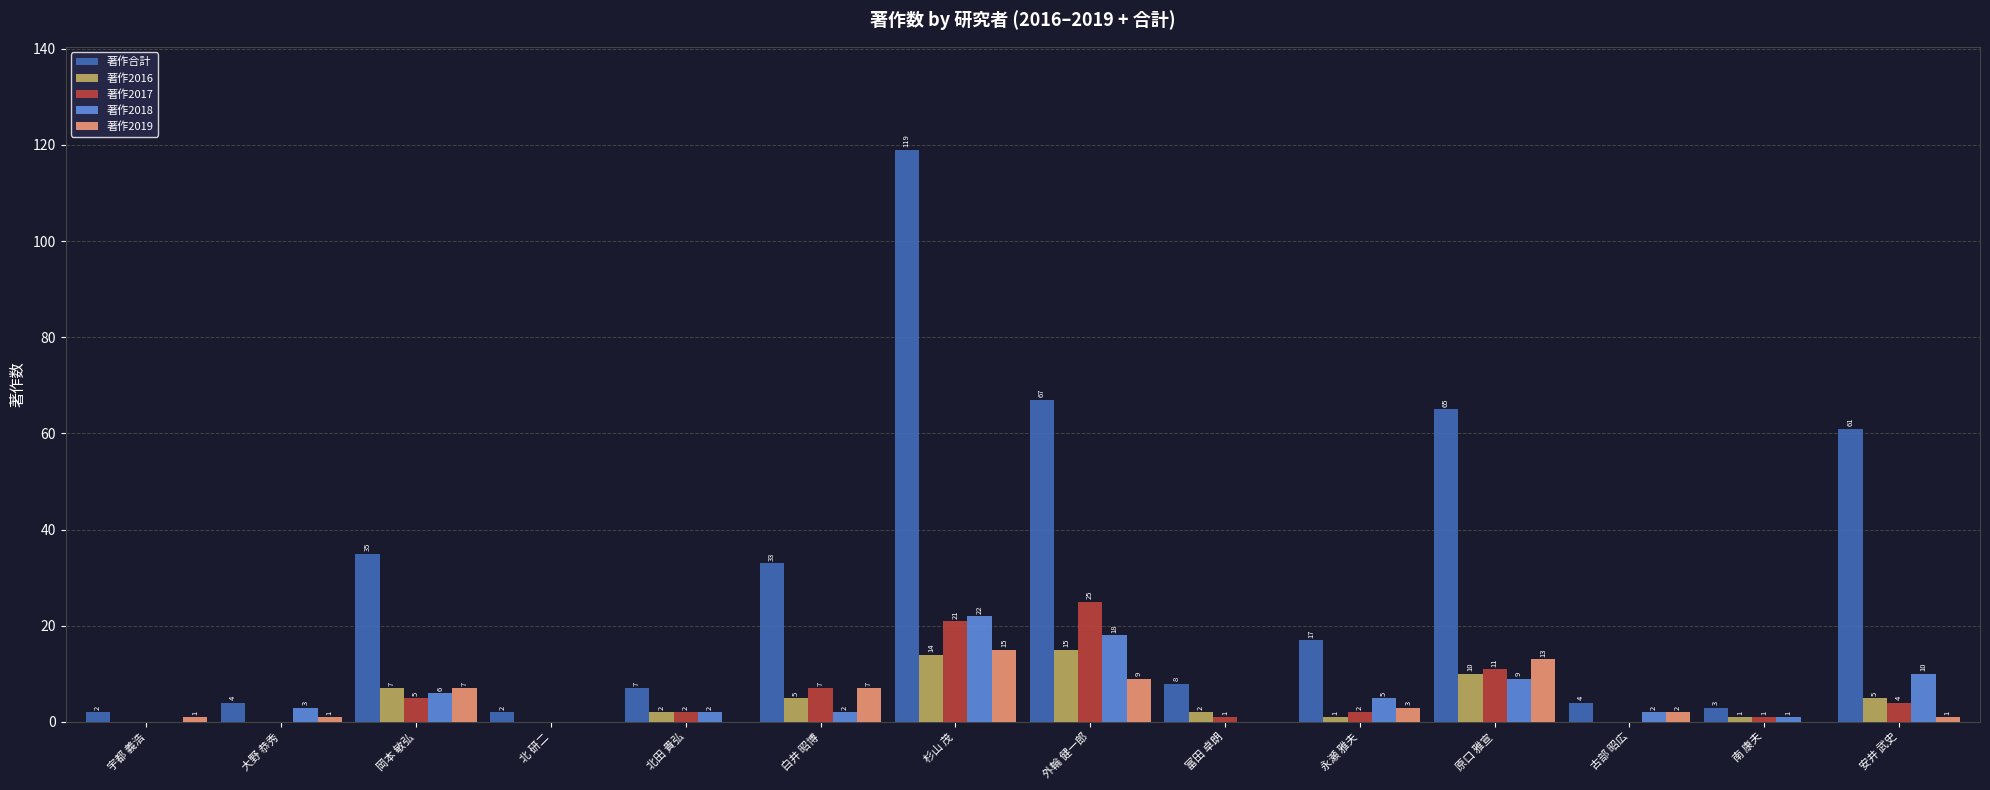

At which label does 著作合計 first exceed 17?

岡本 敏弘